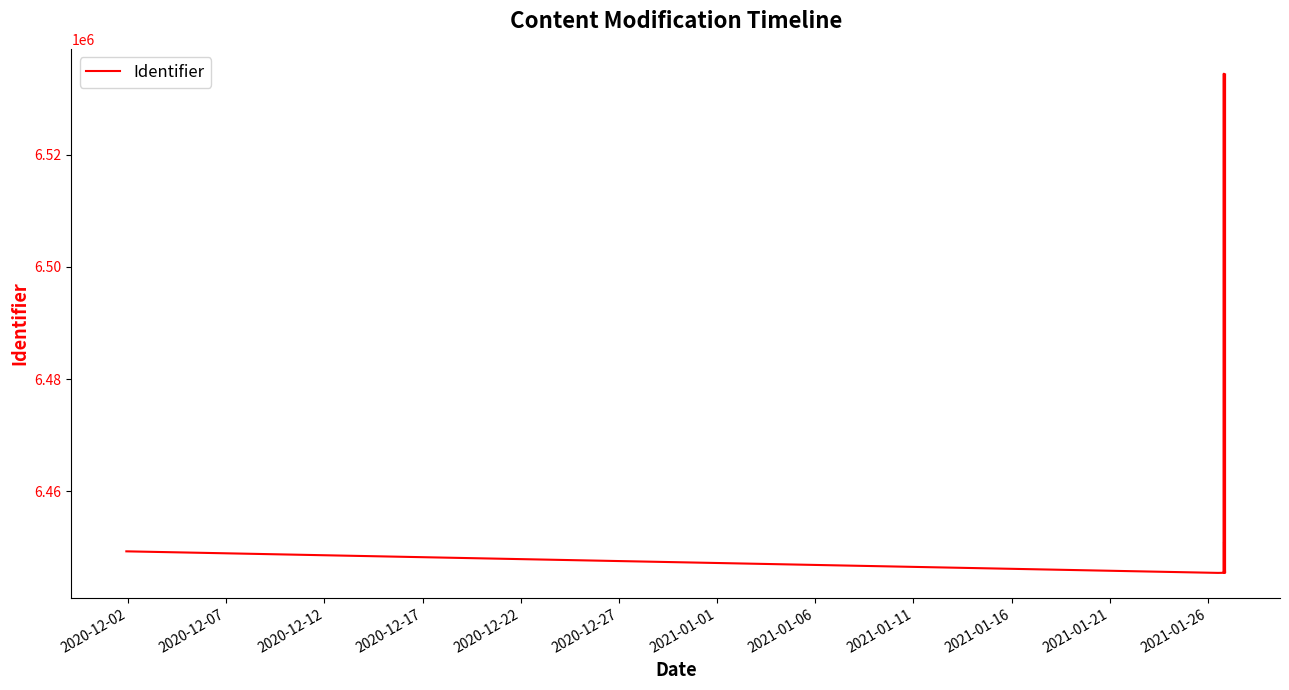

What is the label of the 8th point from the left?

2021-01-06